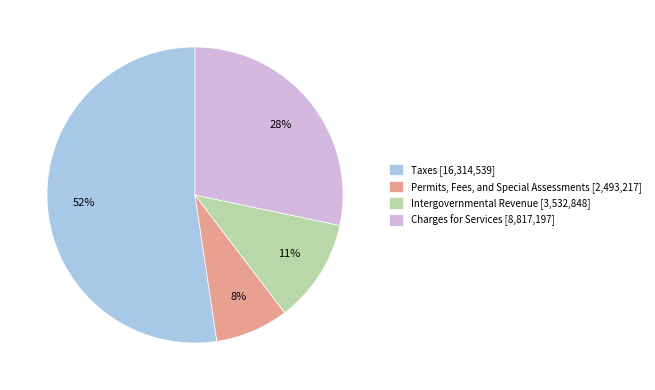

Do Intergovernmental Revenue and Charges for Services together represent more than half of the pie?

No